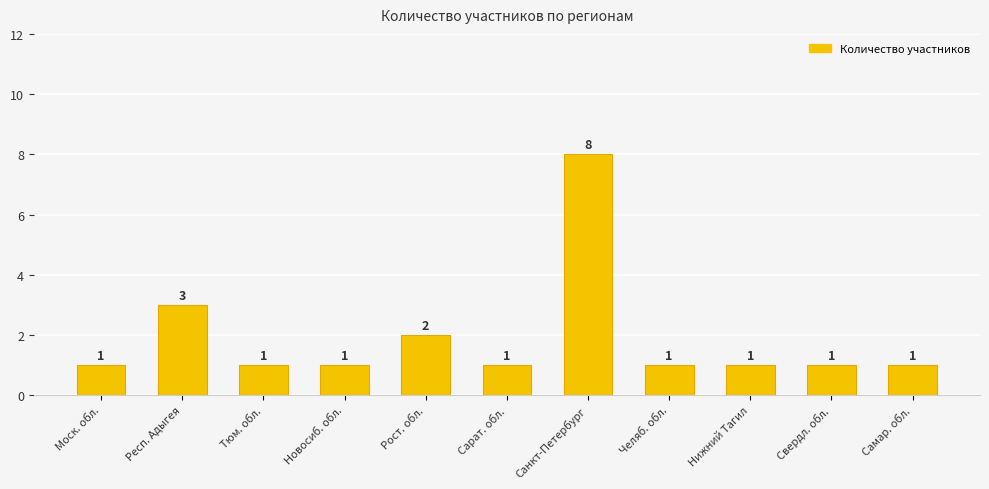

What is the greatest value displayed?

8